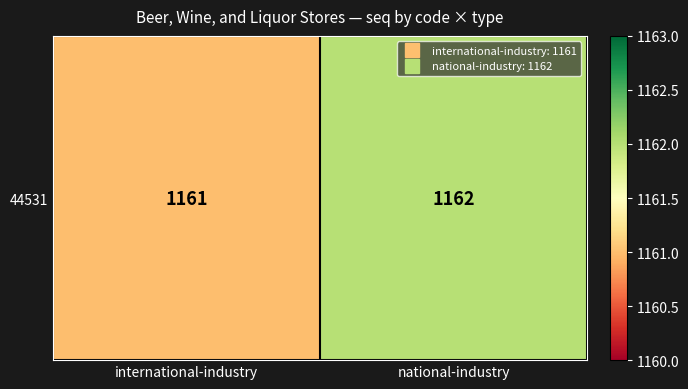

Approximately how many times larger is the value at national-industry compared to international-industry?

1.0